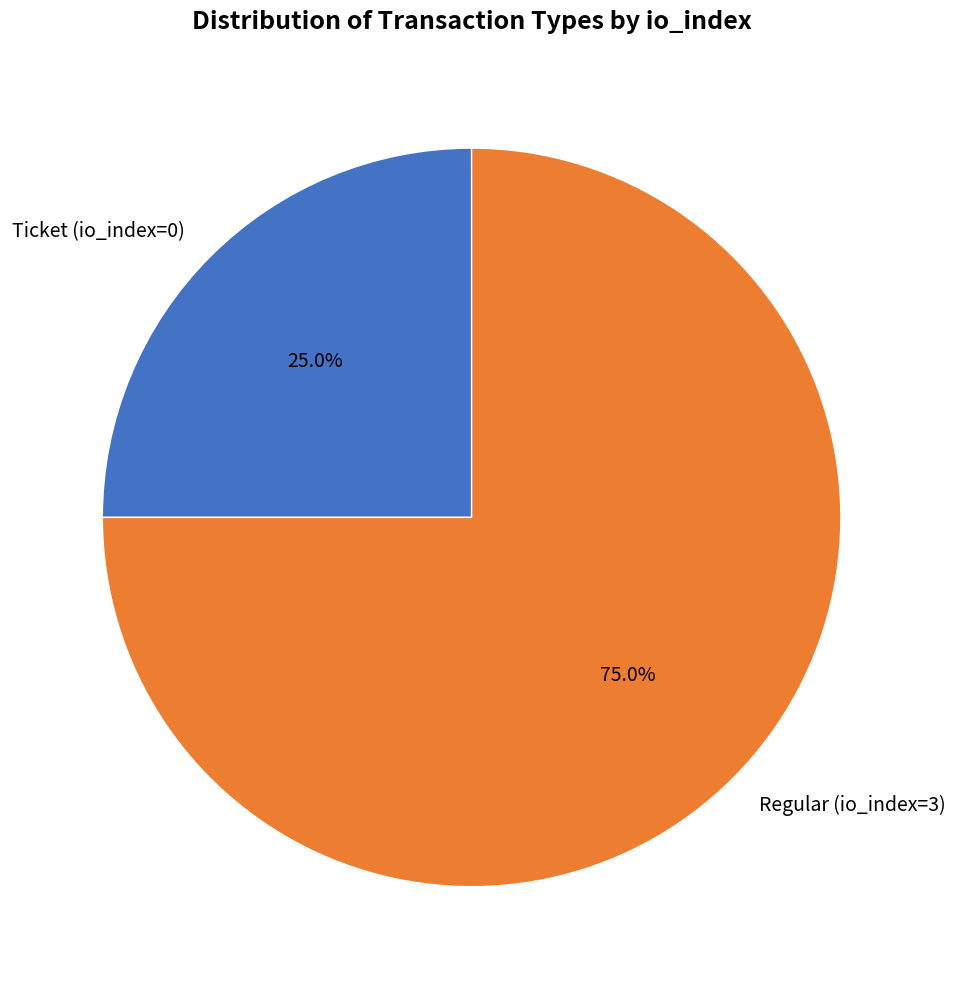

Is it true that Regular (io_index=3) is 63% of the pie?

False